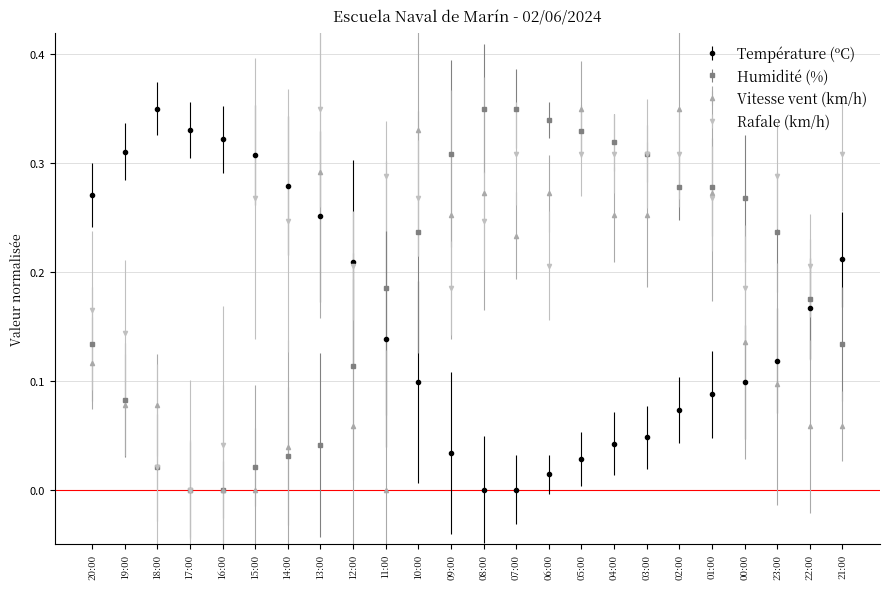

The value of Humidité (%) at 01:00 is 0.4. True or false?

False